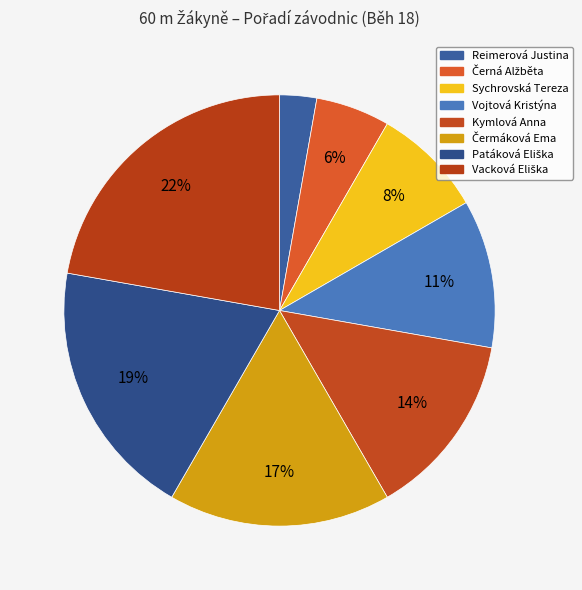

How many segments does this pie chart have?

8